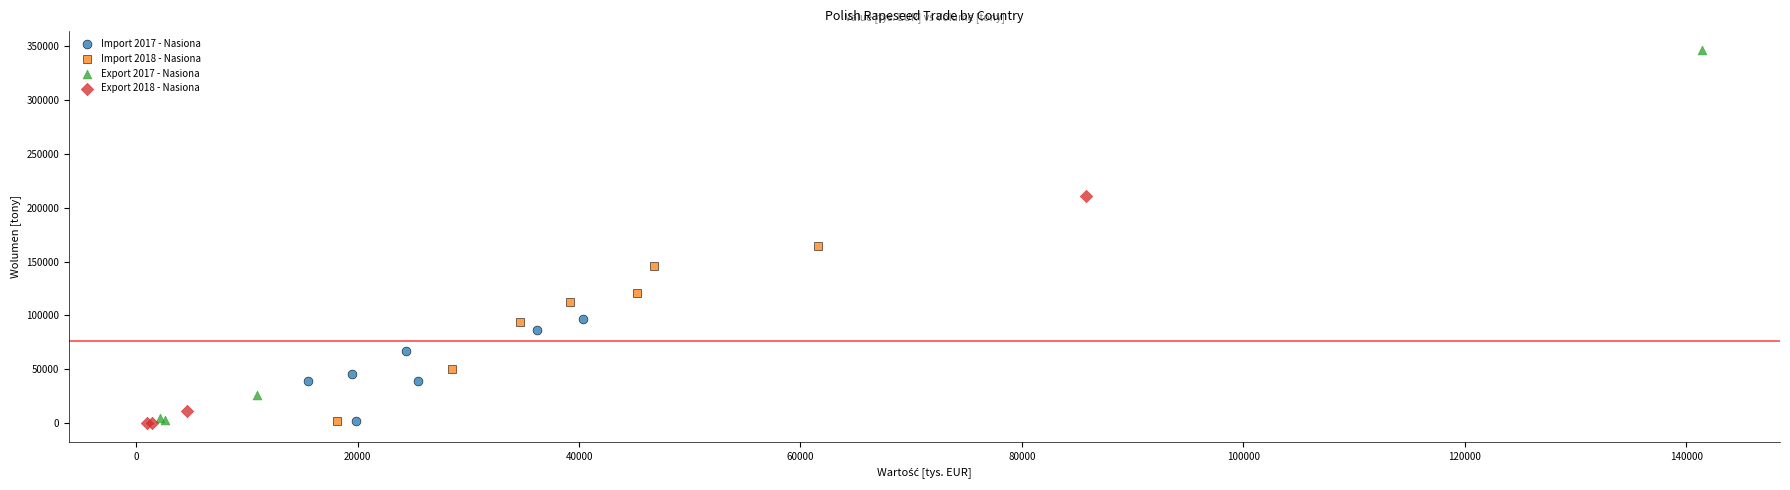

Which series contains the highest Y value?

Export 2017 - Nasiona